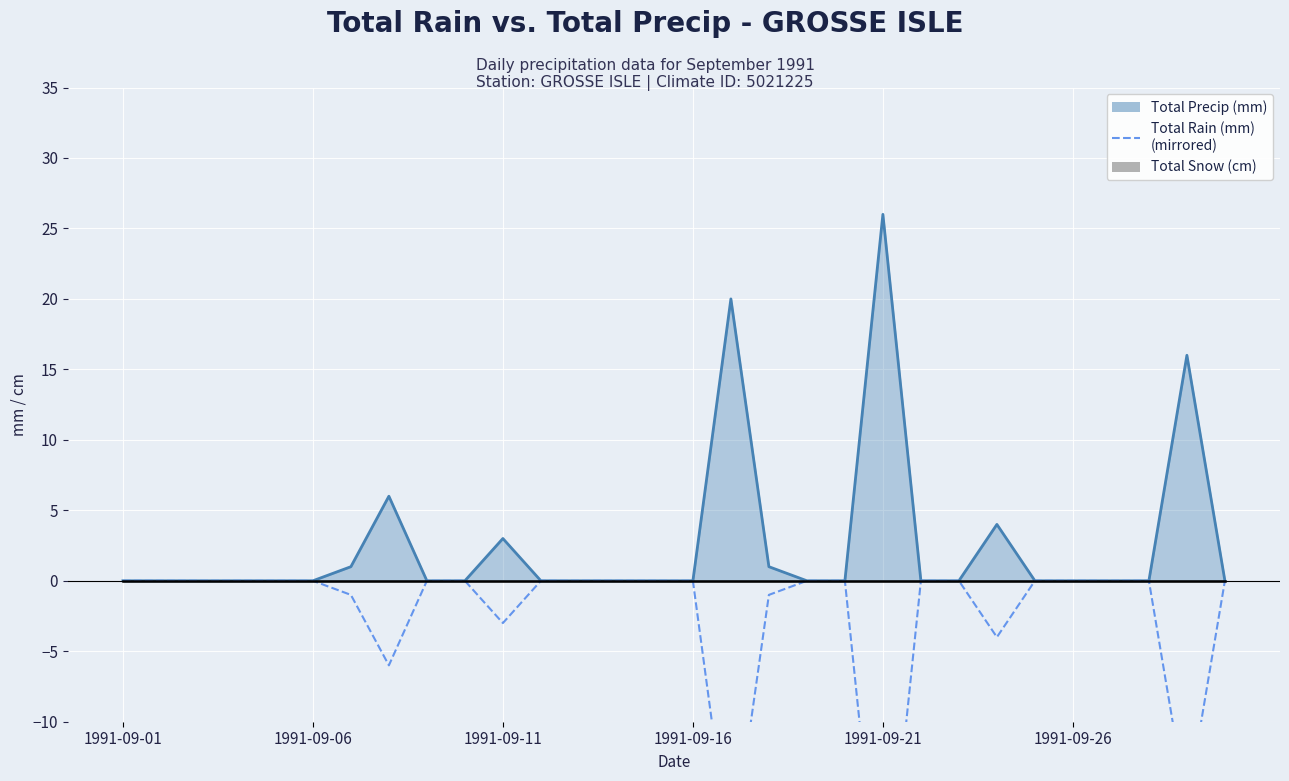

What is the smallest value displayed?

-26